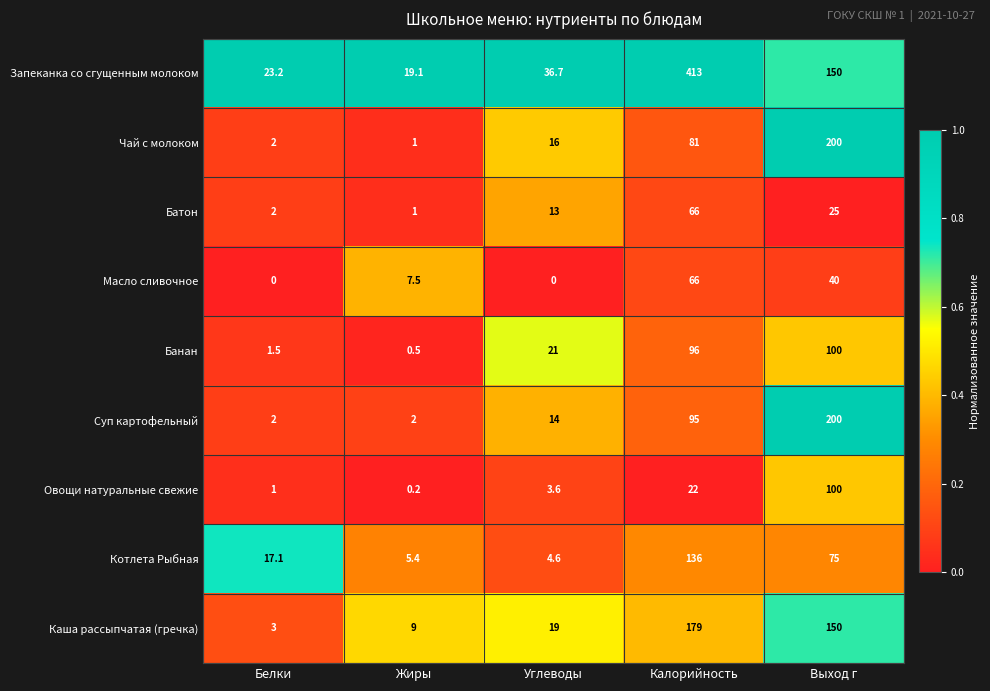

Count the number of data series in this chart.

9